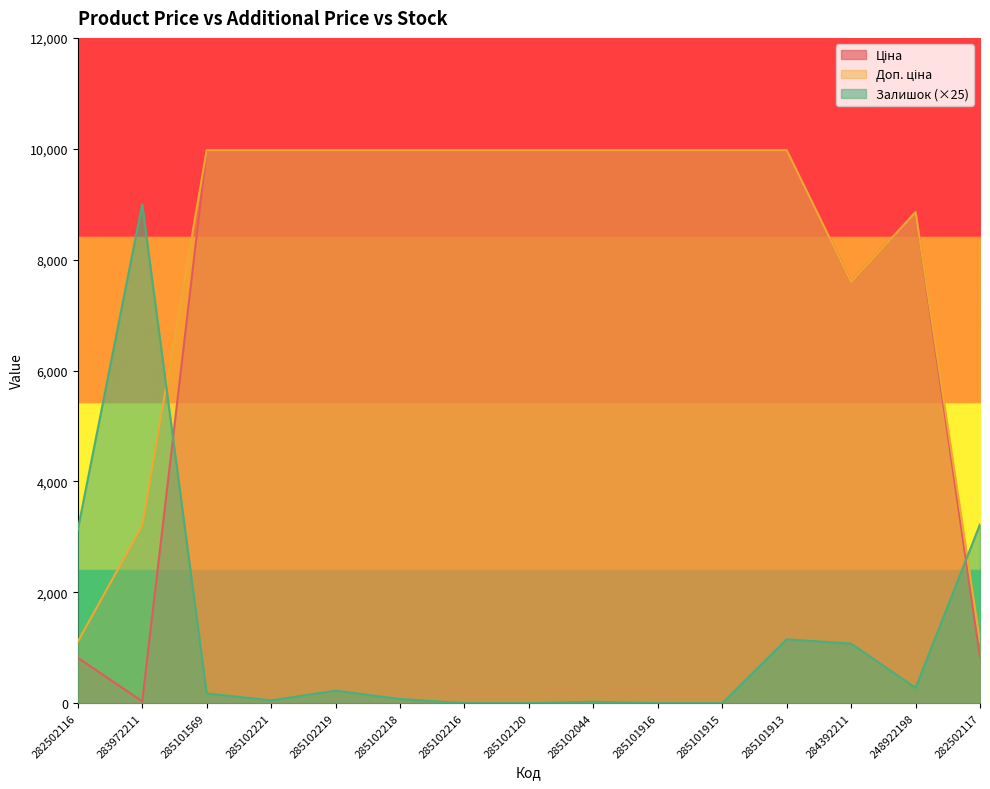

At which label does Залишок reach its peak?

283972211